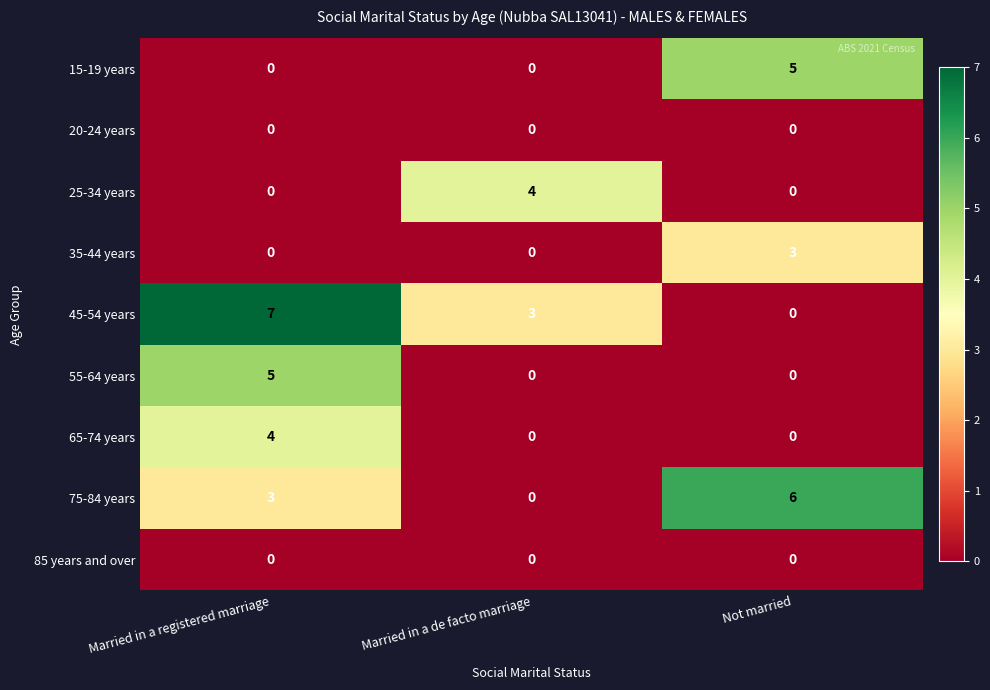

How many data points does each series have?

3